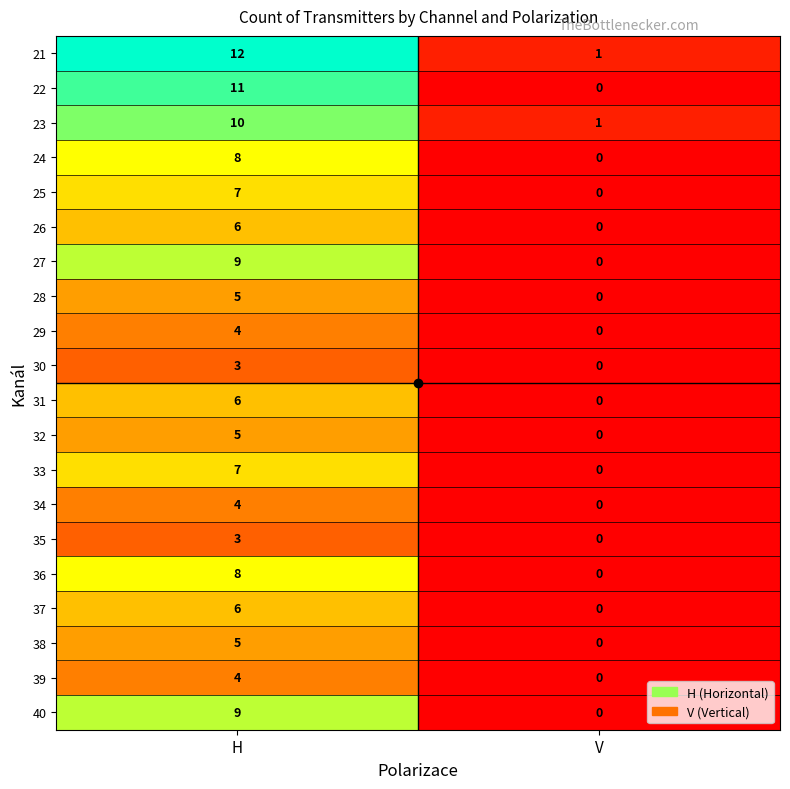

True or false: 28 has a value of 2 at V.

False